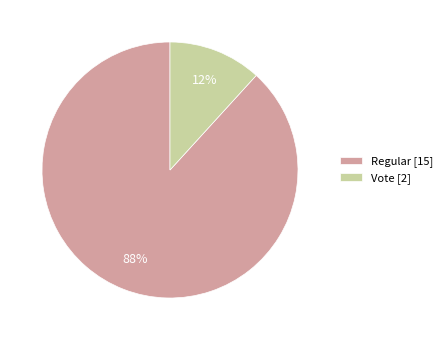

To the nearest percent, what is the average slice percentage?

50%